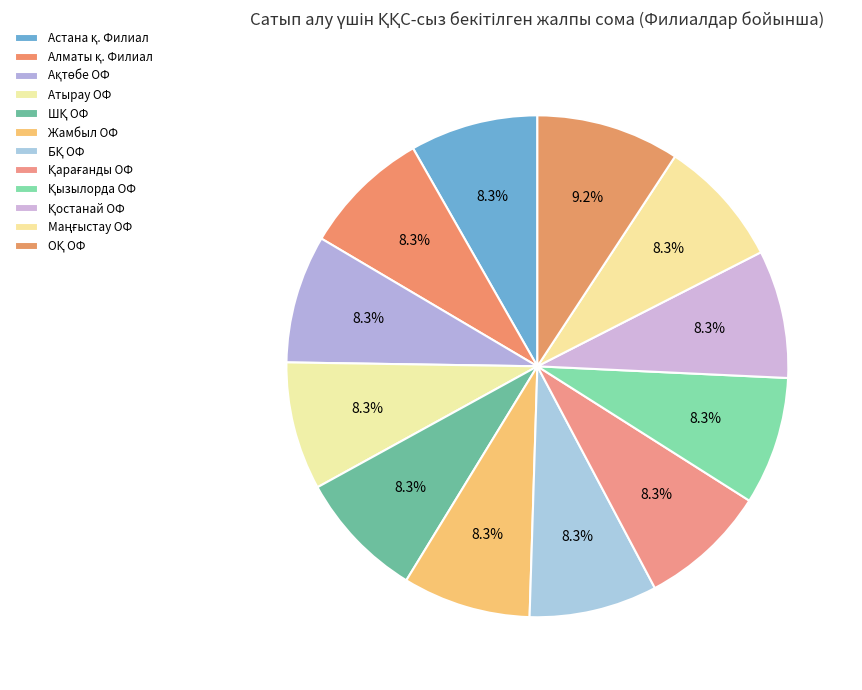

Count the number of slices in the pie.

12